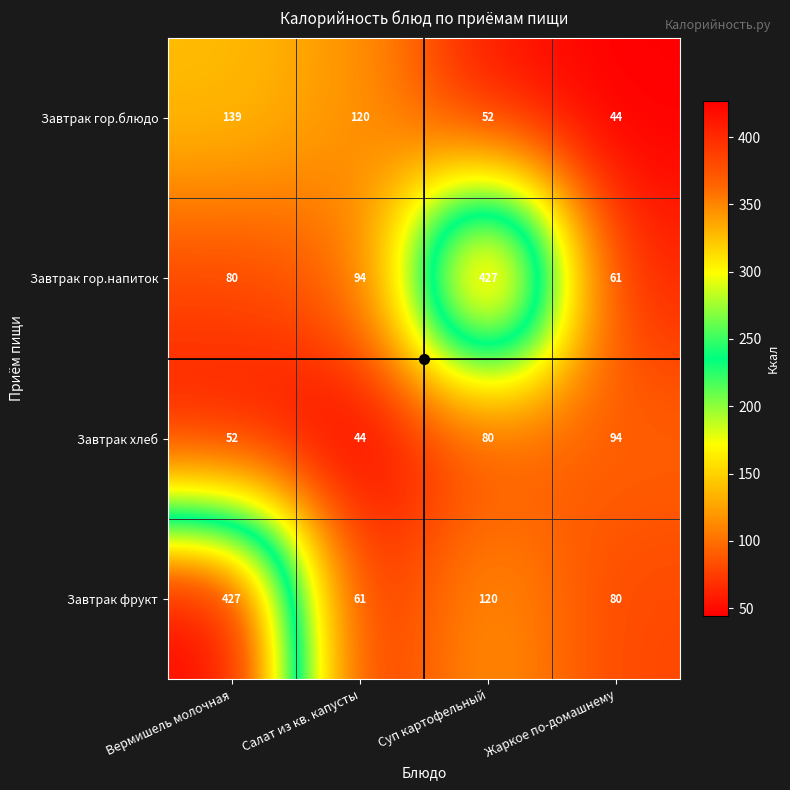

What is the minimum value shown in the chart?

44